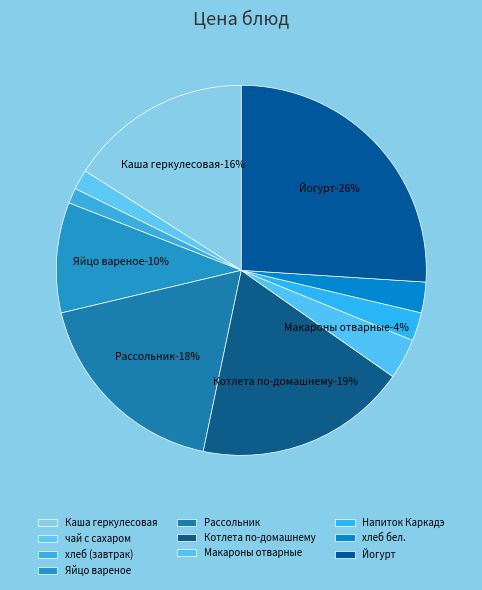

What portion of the pie excludes Яйцо вареное?

90.4%